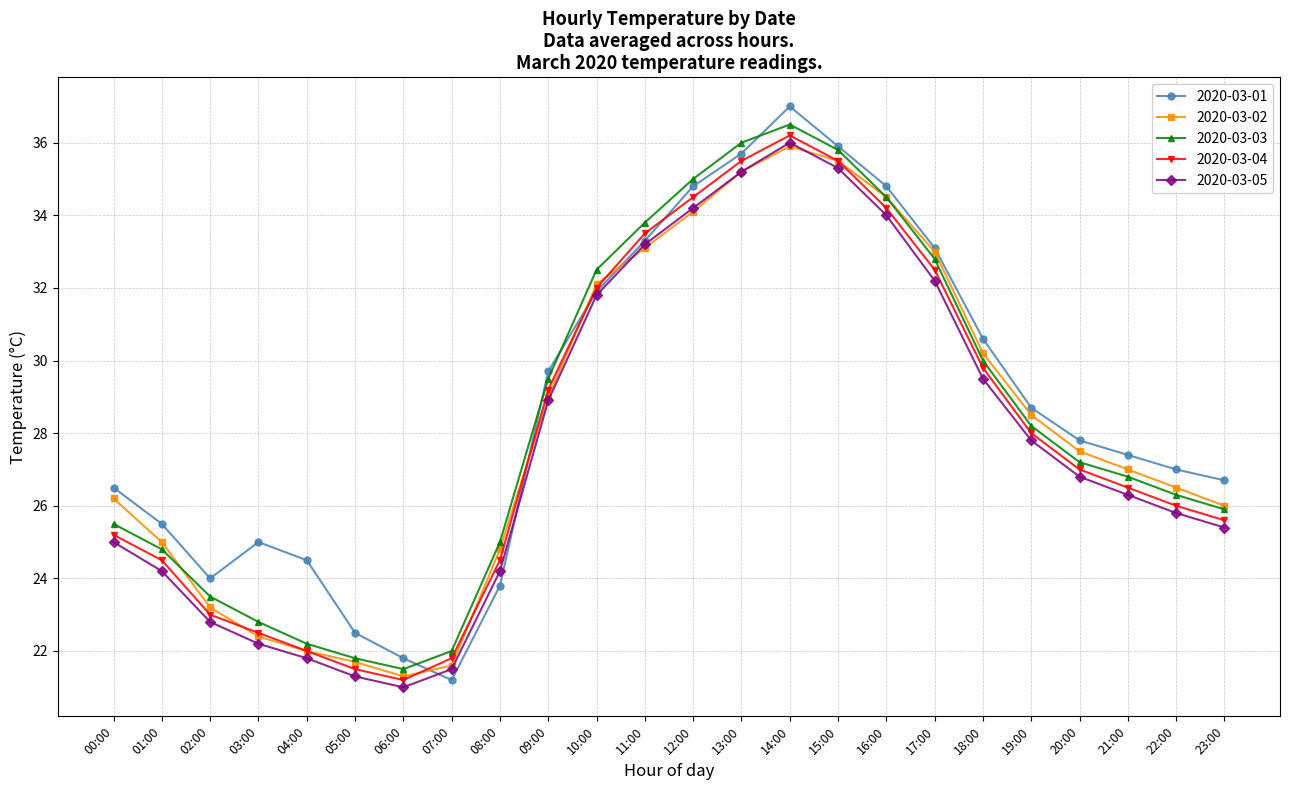

Which series has the largest range (max minus min)?

2020-03-01